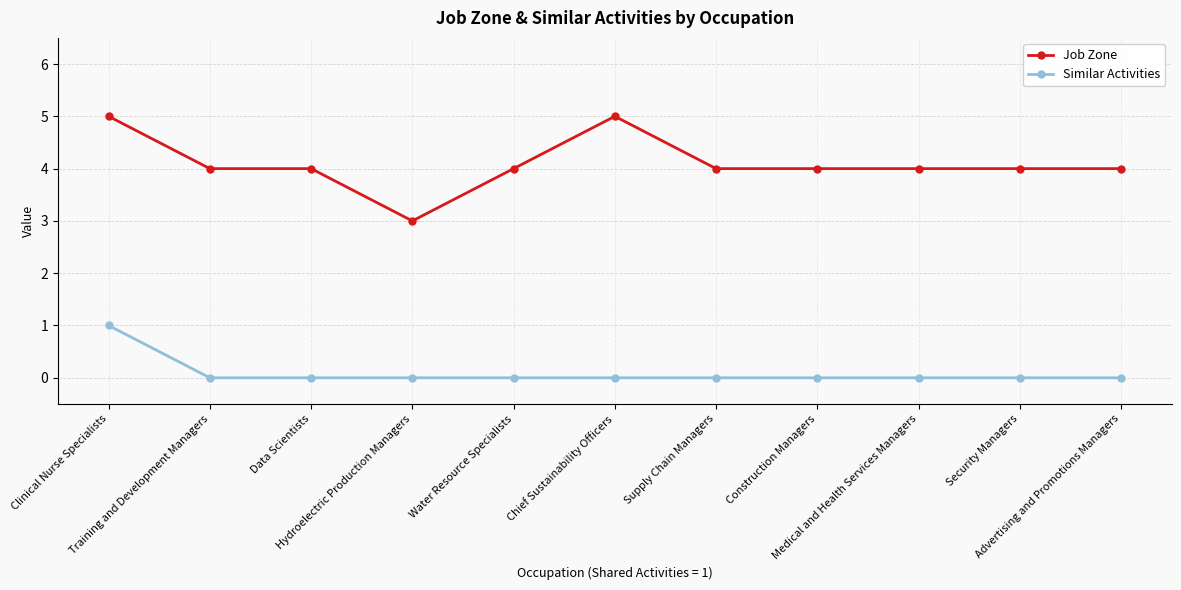

At which category is the sum across all series the highest?

Clinical Nurse Specialists